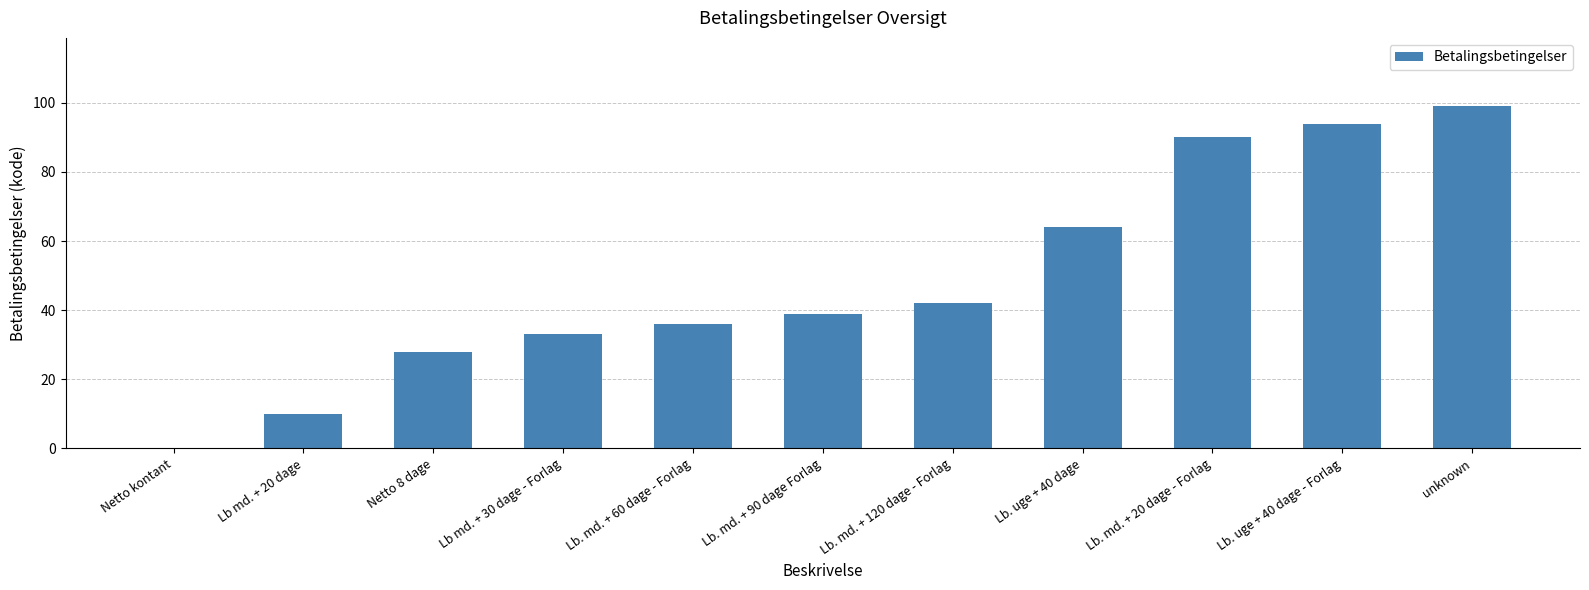

Are the bars horizontal?

No